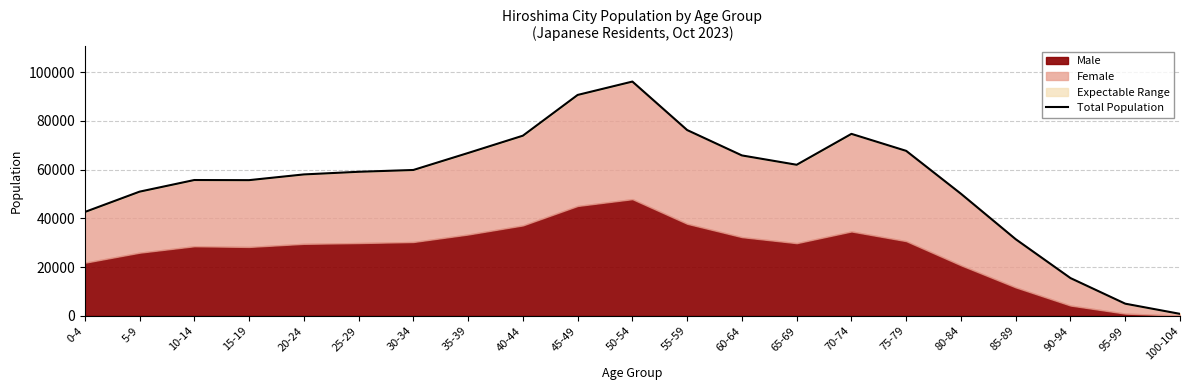

What is the greatest value displayed?

96100